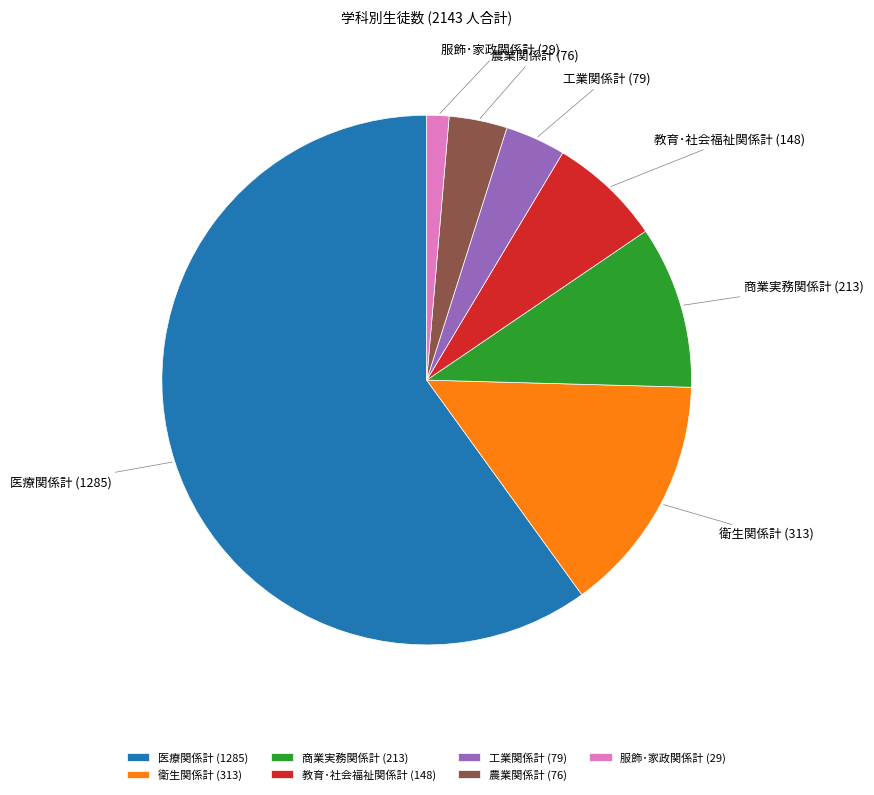

Does any single category account for the majority?

Yes